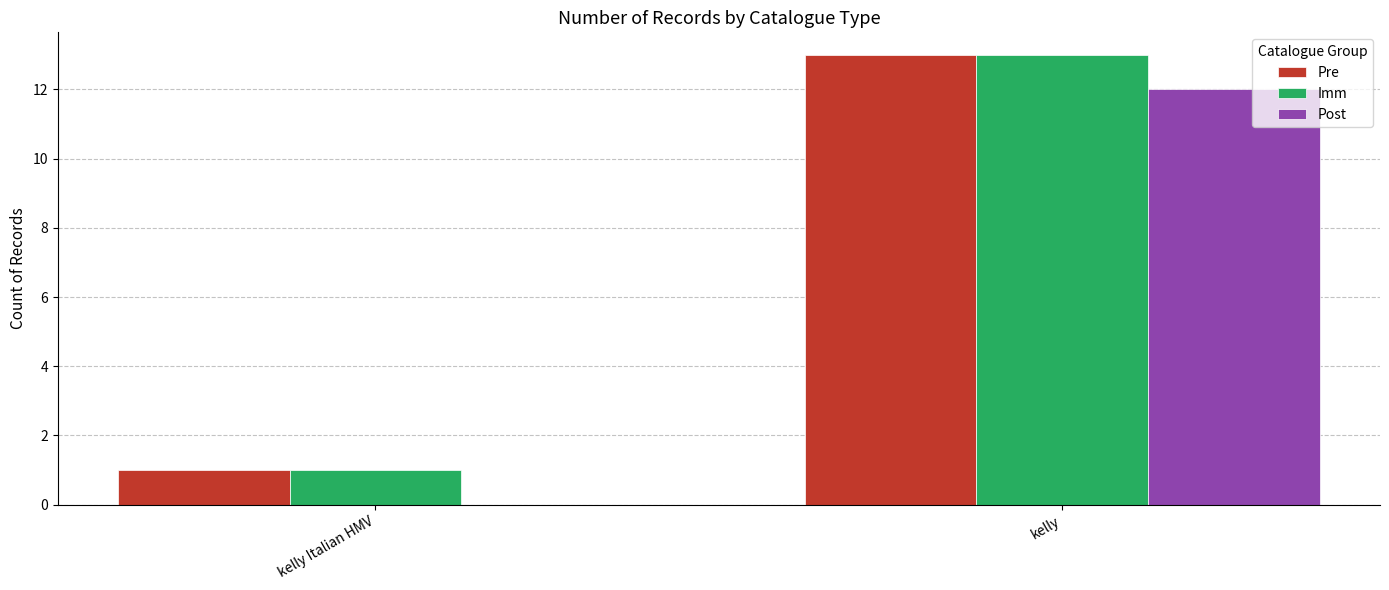

At which category is the sum across all series the highest?

kelly